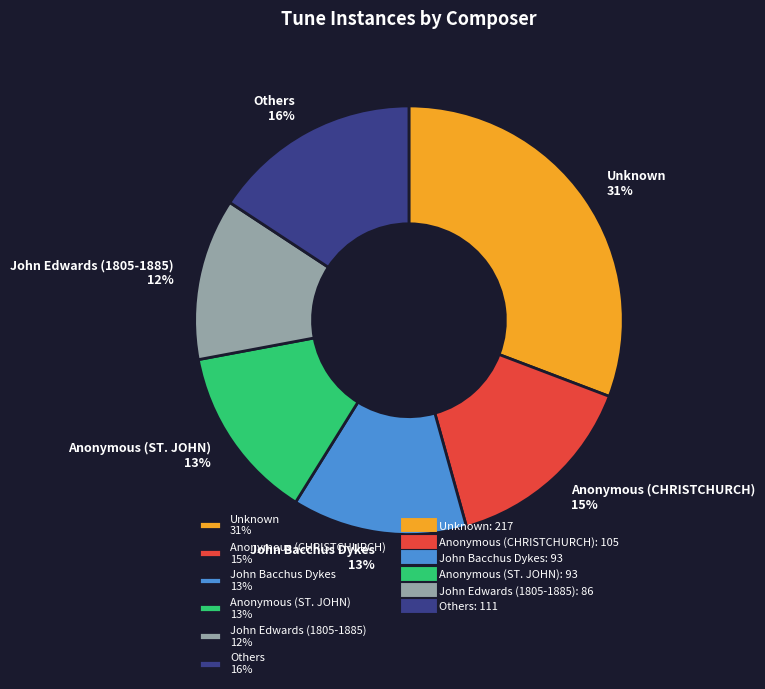

Do John Bacchus Dykes 13% and Others 16% together represent more than half of the pie?

No